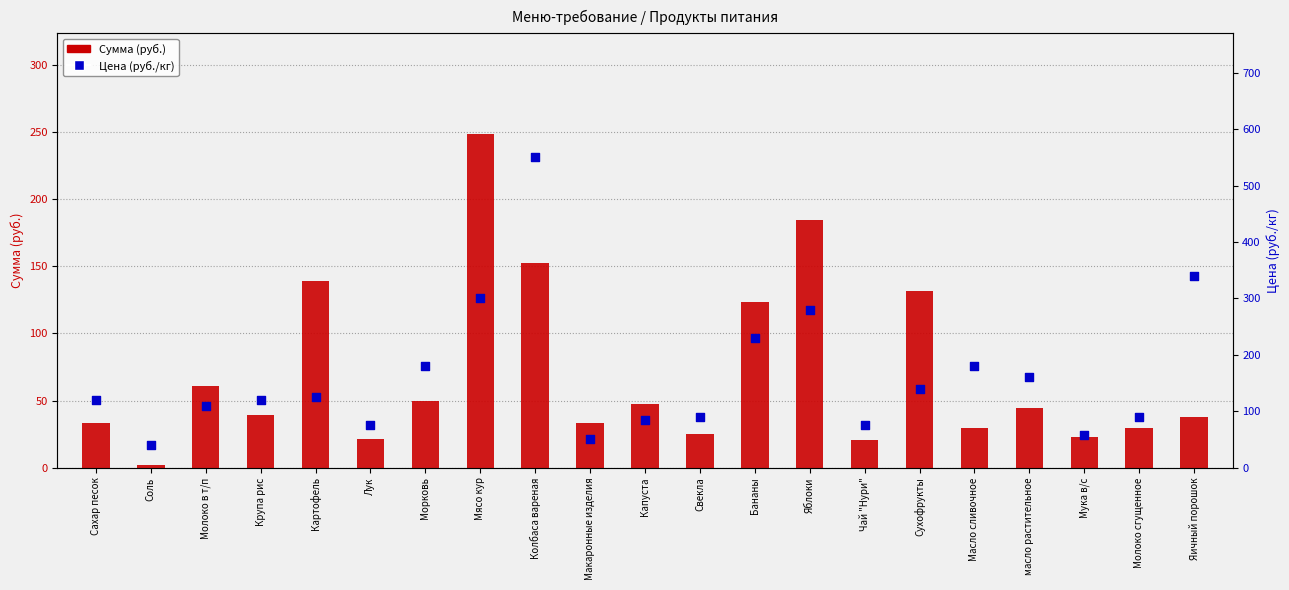

Which series reaches the minimum Y coordinate?

Сумма (руб.)